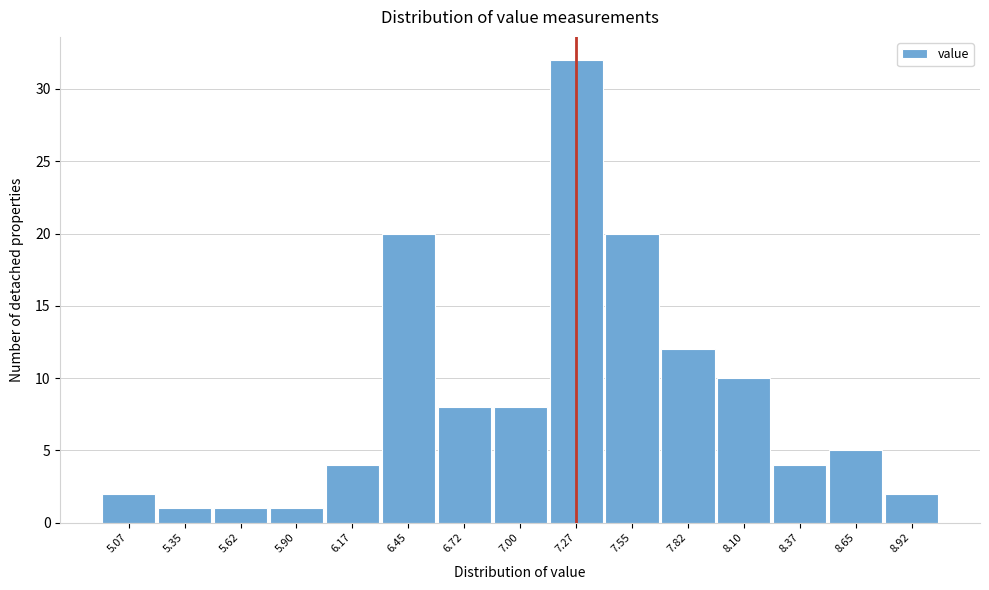

Reading left to right, what are all the values shown in this chart?

5.07=2	5.35=1	5.62=1	5.90=1	6.17=4	6.45=20	6.72=8	7.00=8	7.27=32	7.55=20	7.82=12	8.10=10	8.37=4	8.65=5	8.92=2